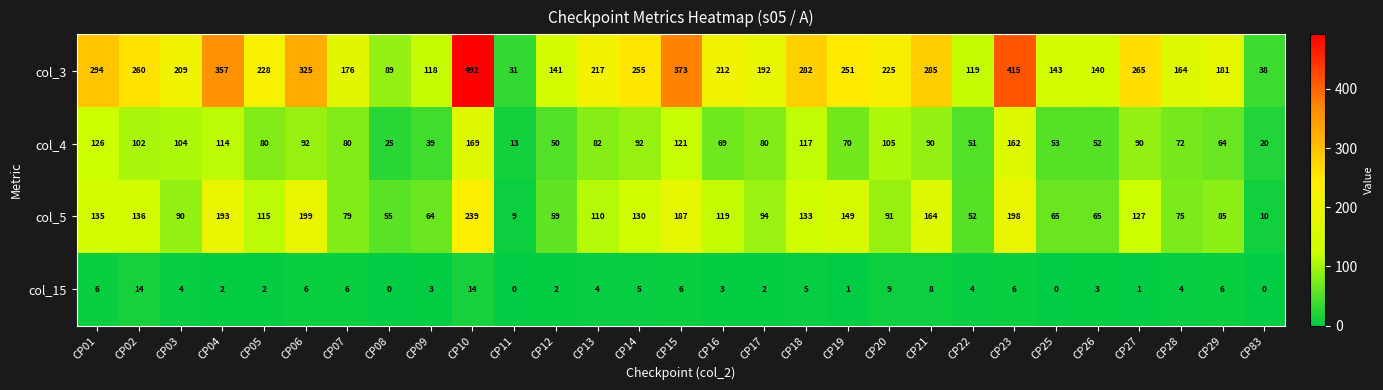

List the series in order of their peak value, highest first.

col_3, col_5, col_4, col_15